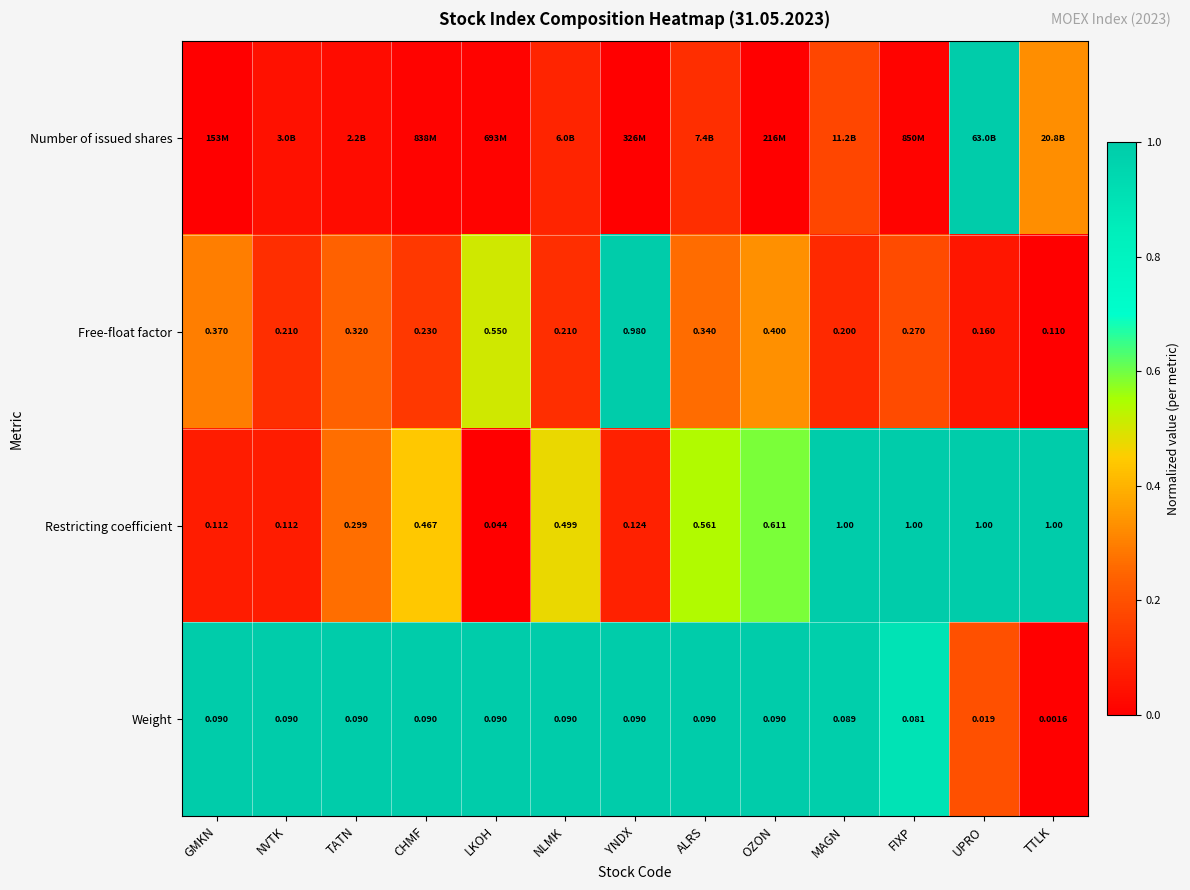

At which category is the sum across all series the highest?

MAGN